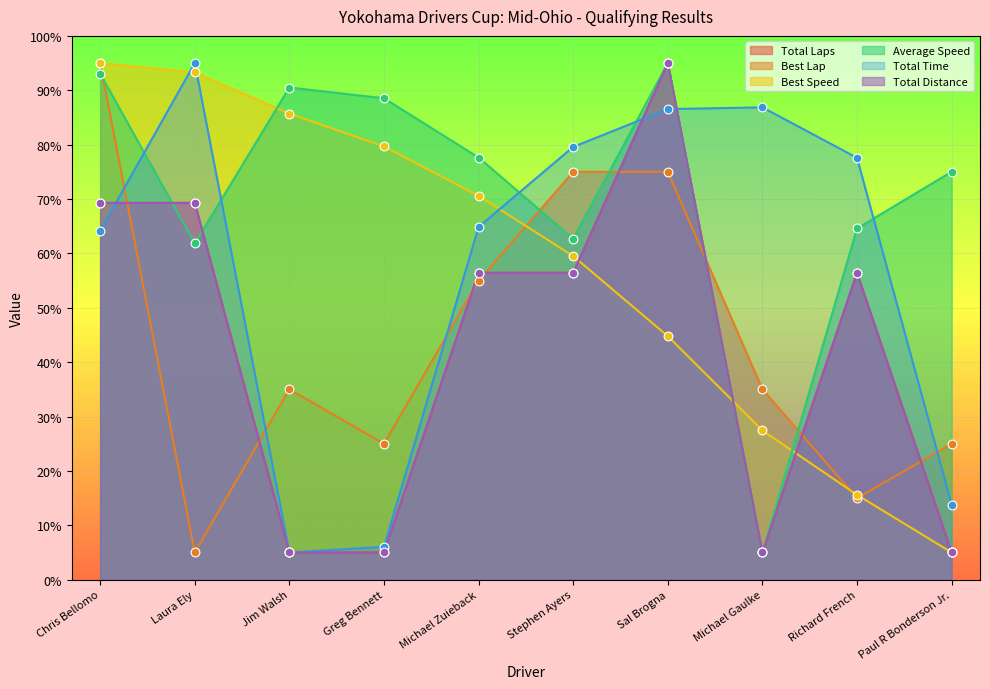

At how many categories does at least one series exceed 11?

10